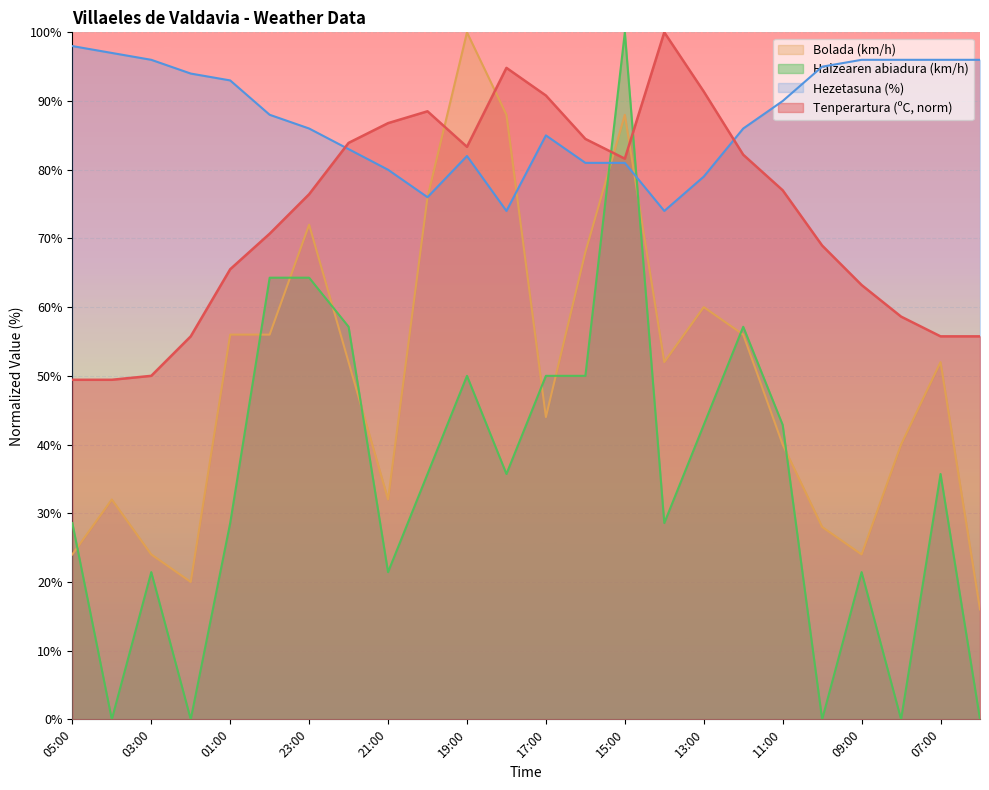

Which series has the widest spread of values?

Haizearen abiadura (km/h)